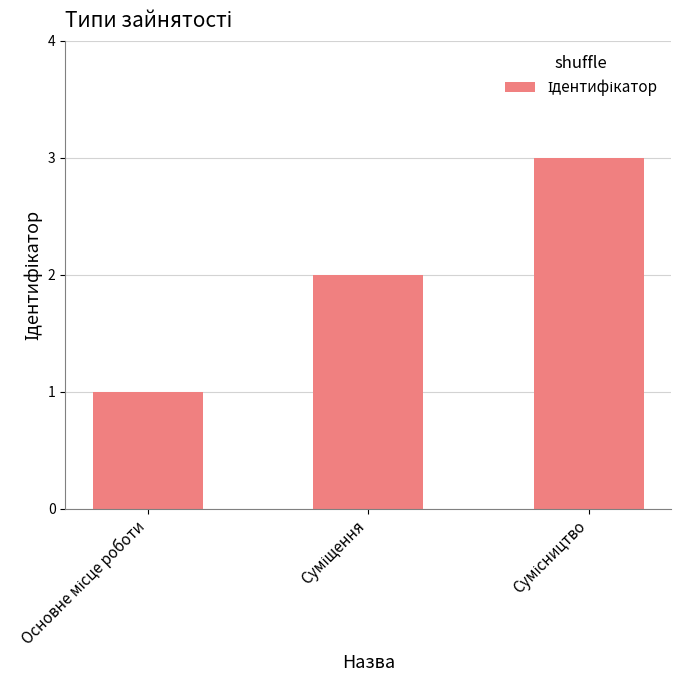

What is the sum of all values?

6